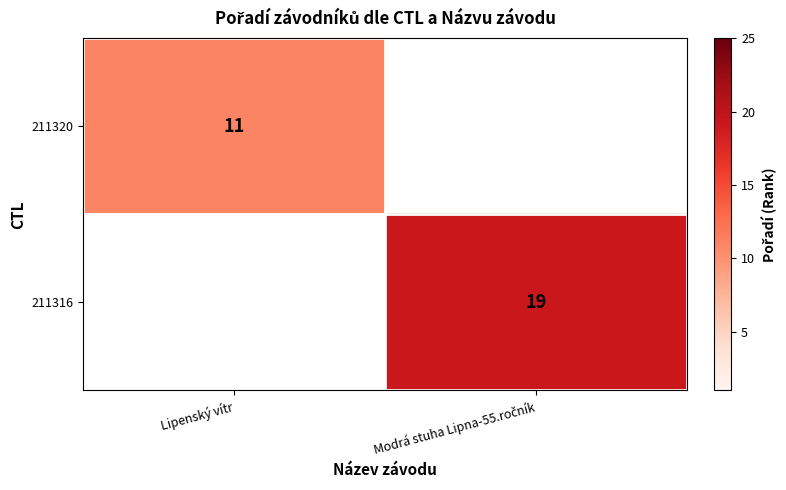

What is the minimum value shown in the chart?

11.0